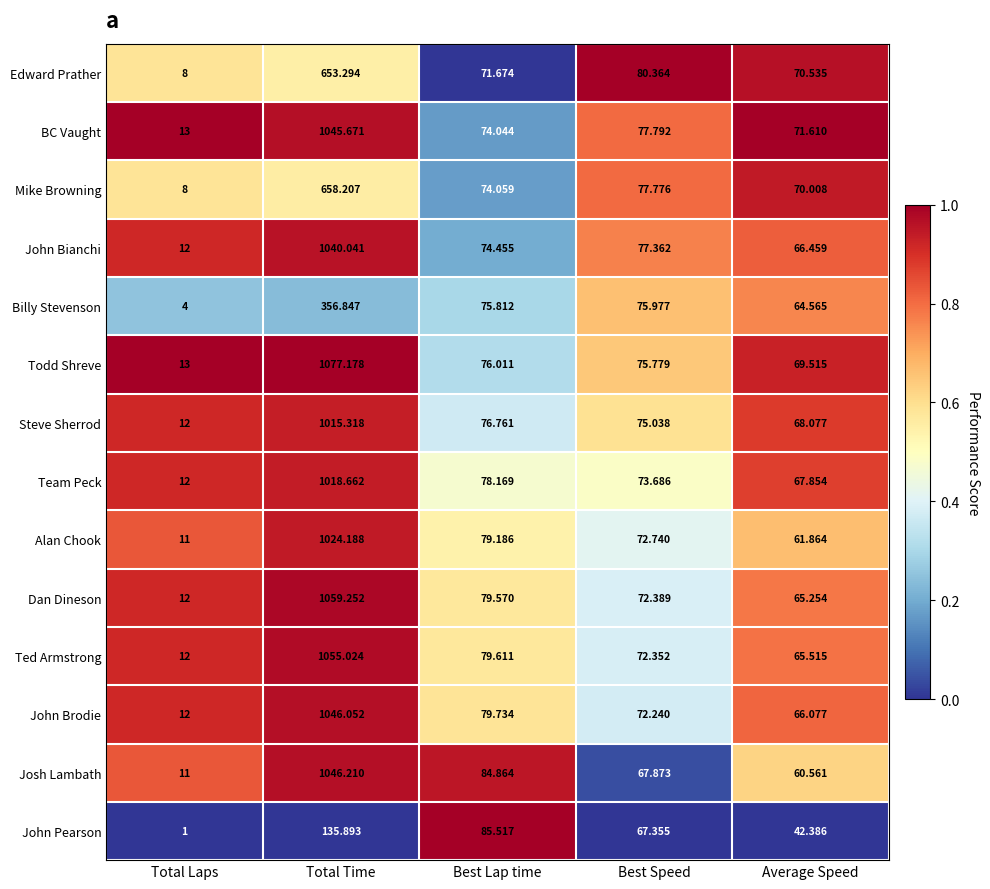

At which category is the sum across all series the highest?

Total Time